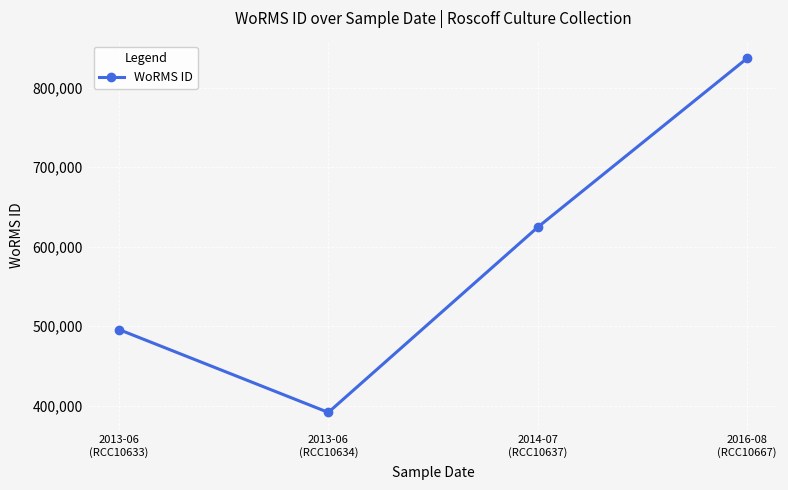

At which category does the data reach its first local valley?

2013-06
(RCC10634)